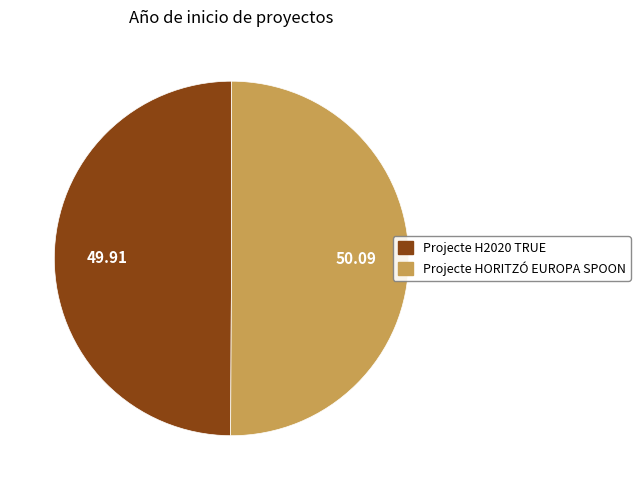

How many segments does this pie chart have?

2